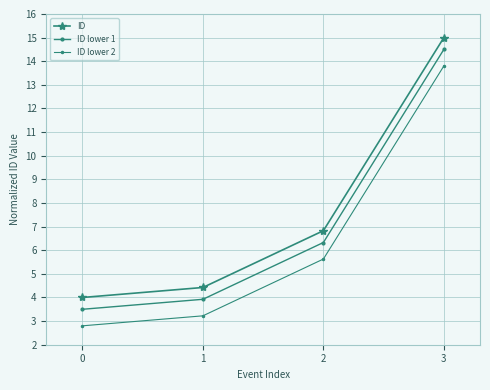

True or false: ID lower 2 and ID lower 1 cross at least once.

False